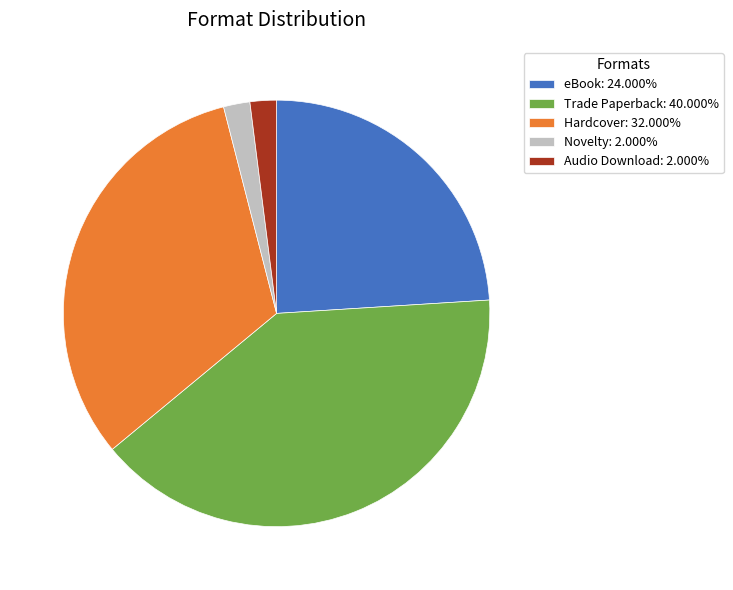

Approximately how many times larger is the value at Audio Download: 2.000% compared to Novelty: 2.000%?

1.0